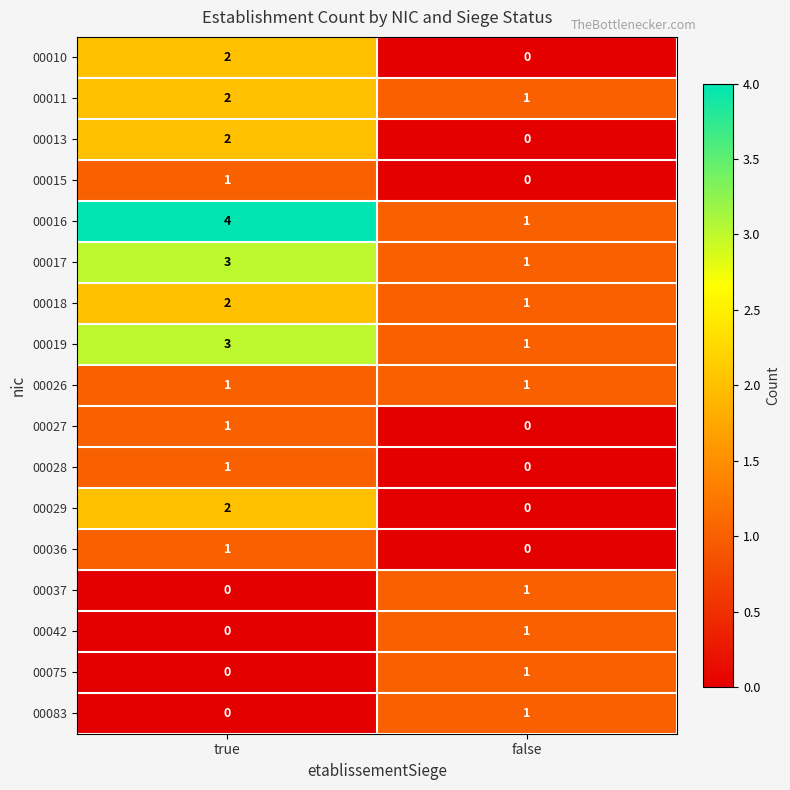

List the labels in order of 00017 value, smallest first.

false, true